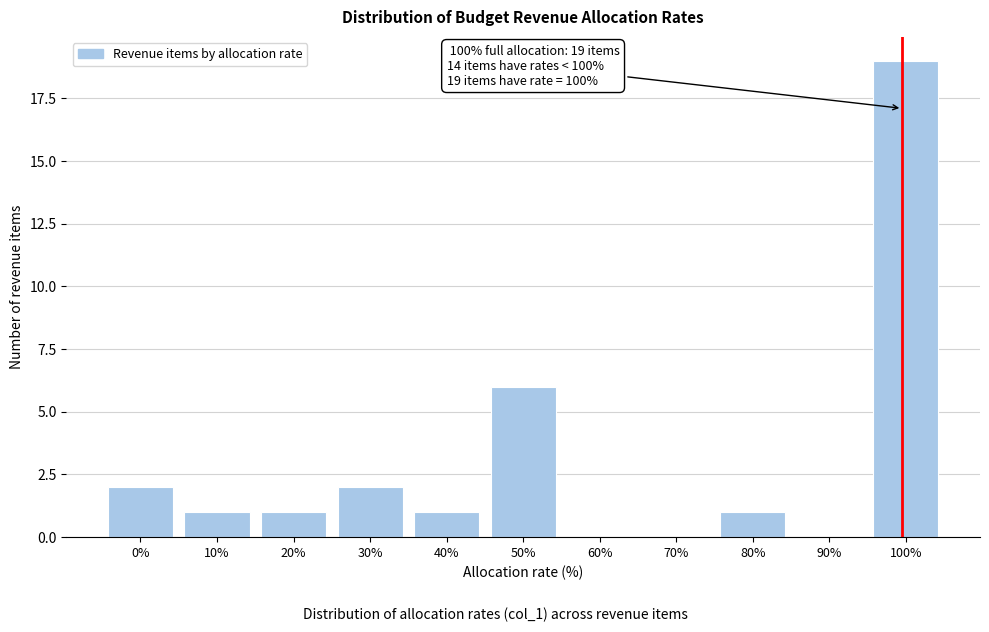

What is the change in value from 20% to 100%?

+18